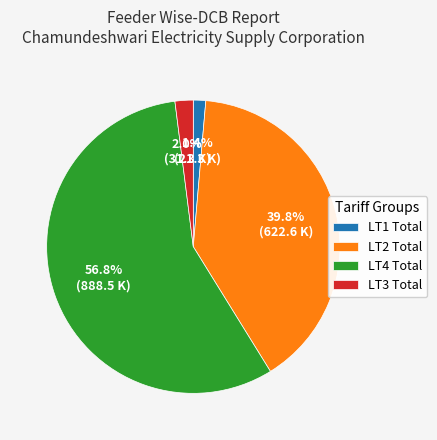

What is the ratio of the value at LT3 Total to the value at LT2 Total?

0.1